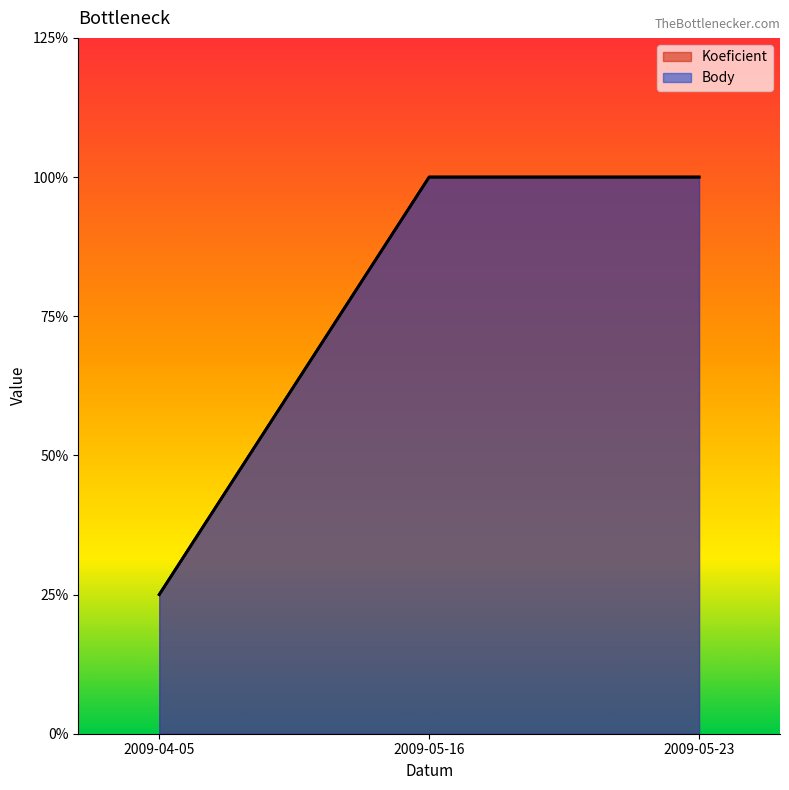

At which label does Koeficient reach its minimum?

2009-04-05